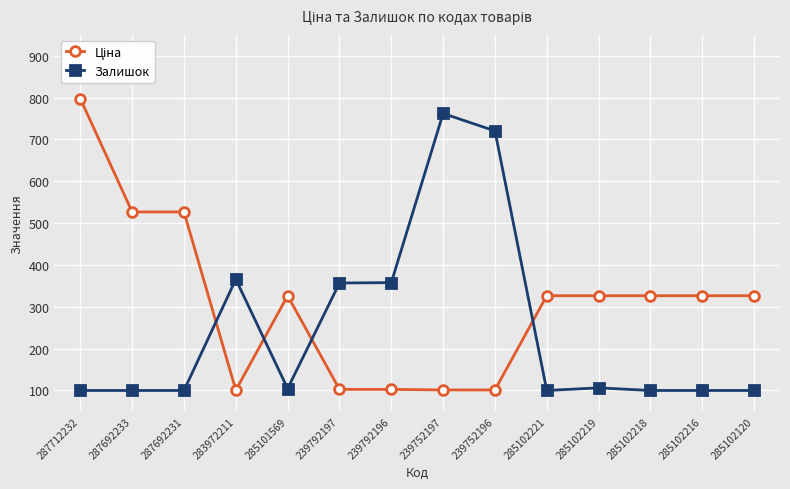

What is the label of the 13th point from the right?

287692233